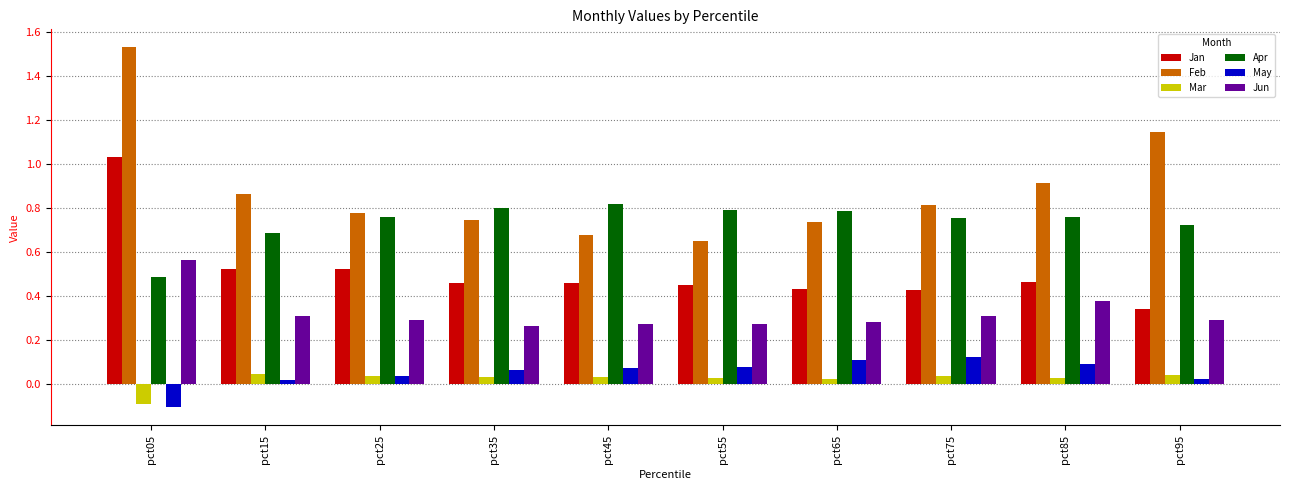

How many data points does each series have?

10